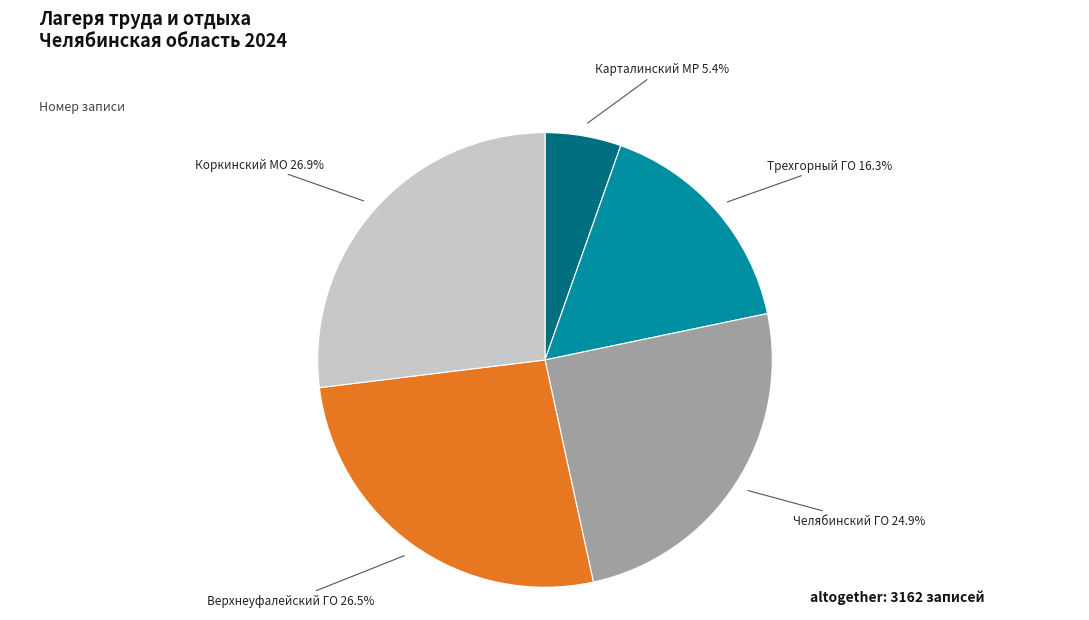

Is there any slice that represents more than half of the pie?

No